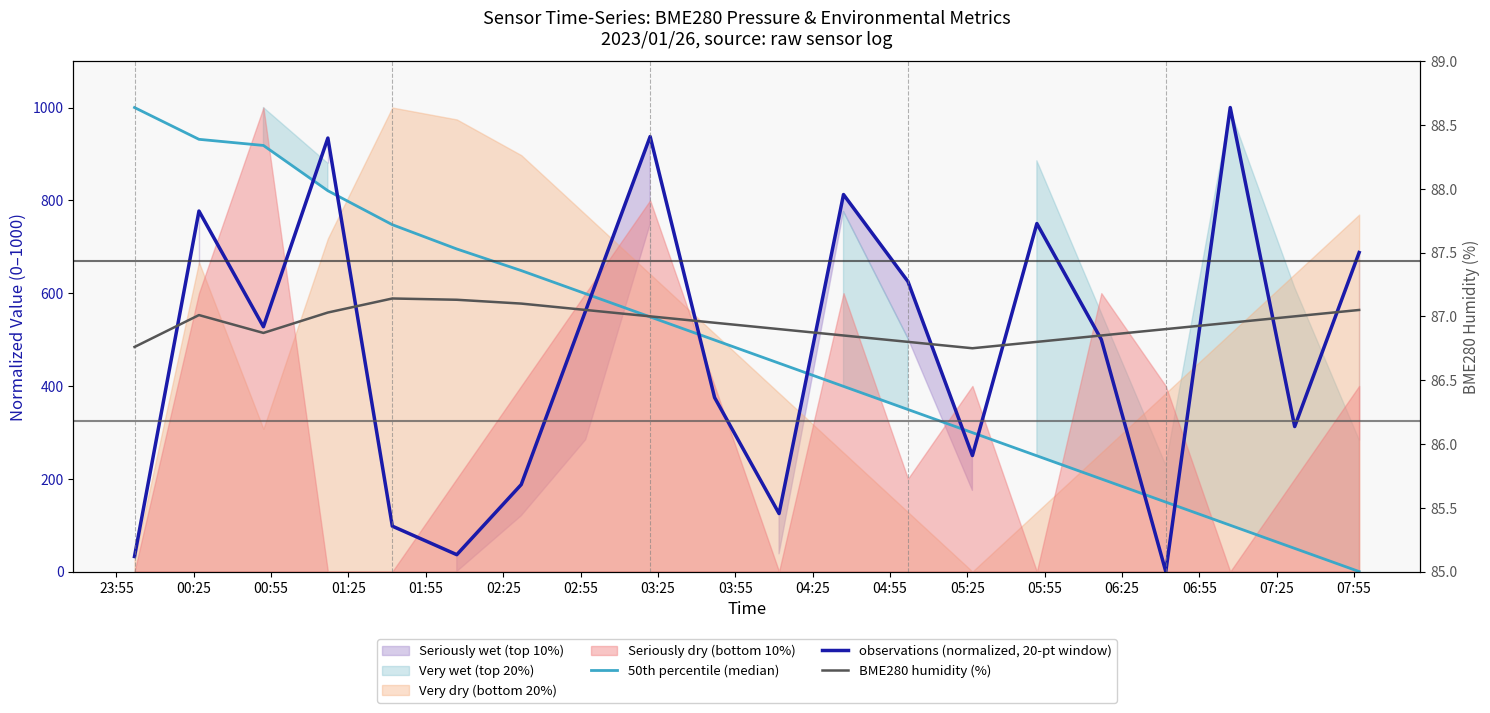

Where is the first local maximum for BME280 humidity (%)?

00:25